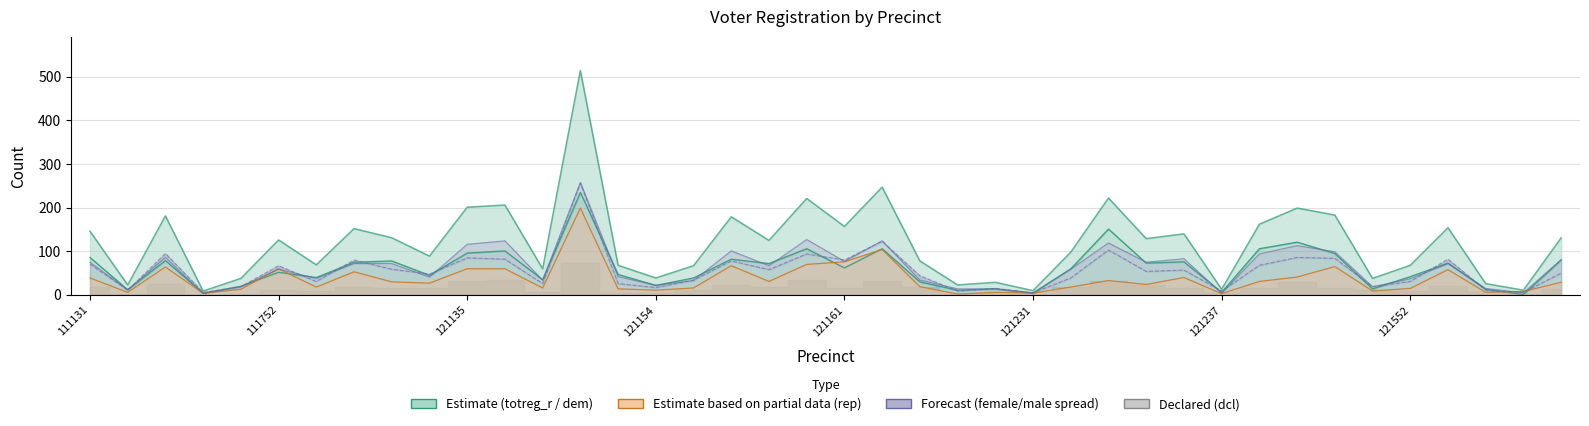

True or false: totreg_r_line and female_line cross at least once.

False